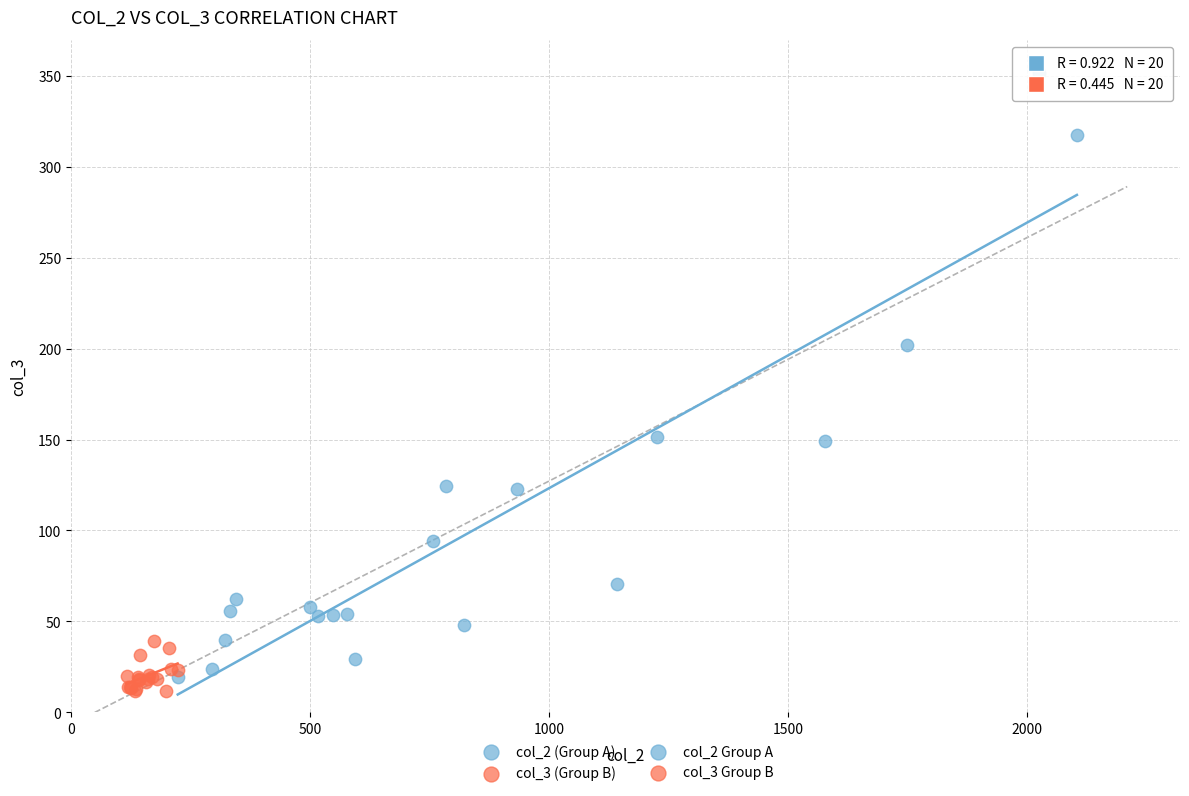

Which series contains the lowest Y value?

col_3 (Group B)